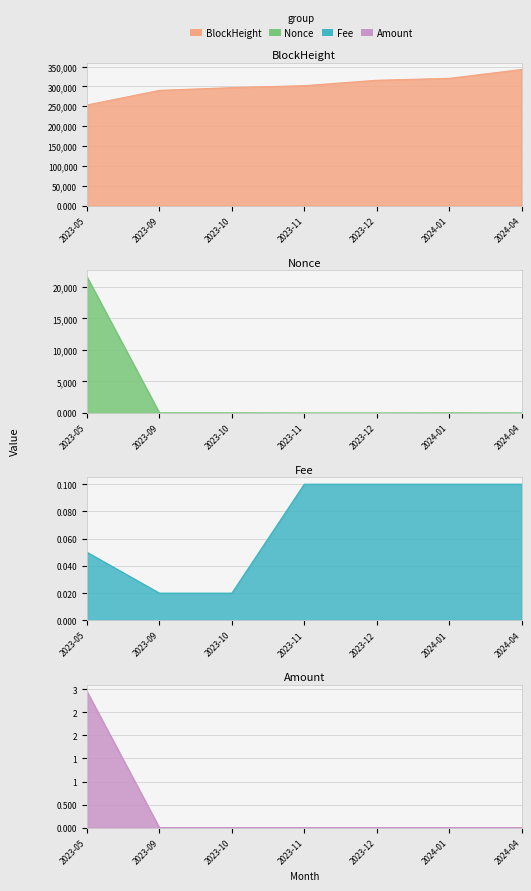

What is the value of the Amount point at the 1st from the left?

3.0